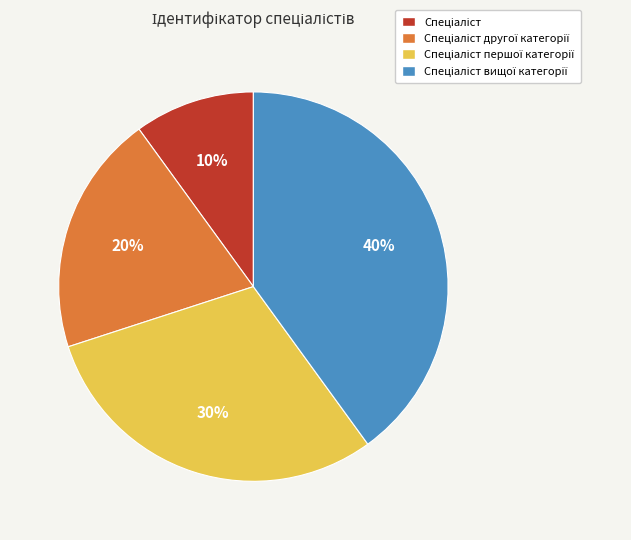

Is there a majority slice in this chart?

No